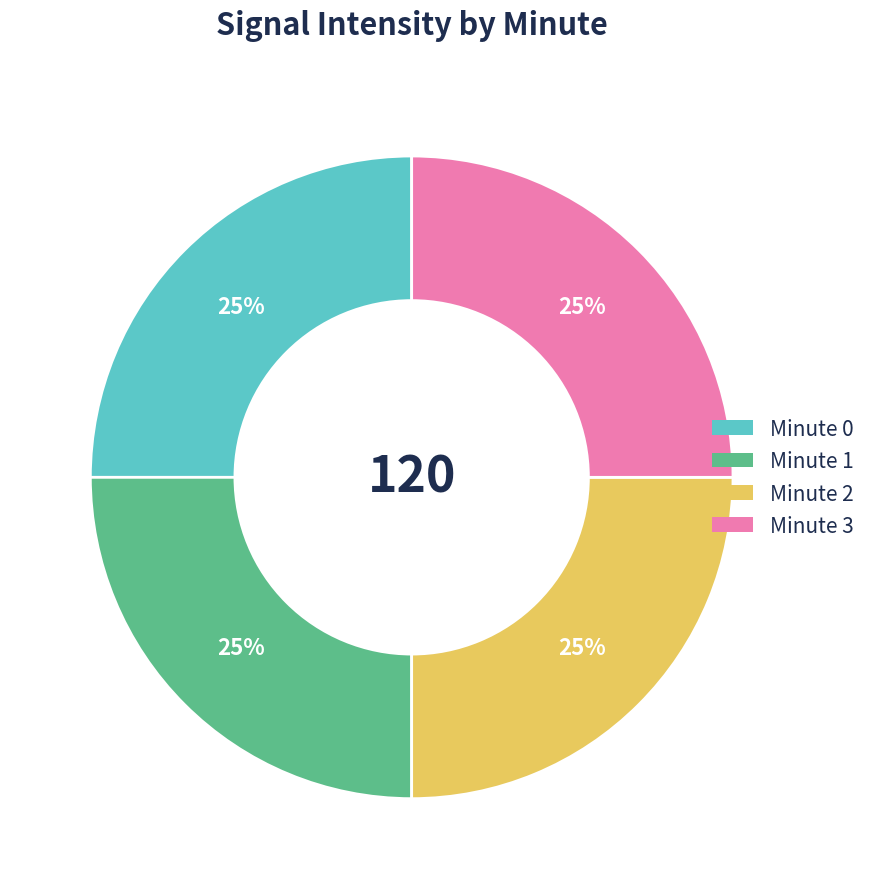

To the nearest percent, what percentage of the pie is Minute 2?

25%